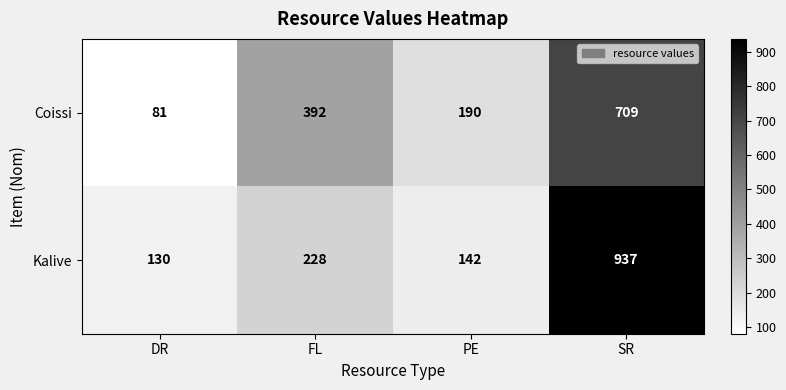

The value of Kalive at PE is 72. True or false?

False